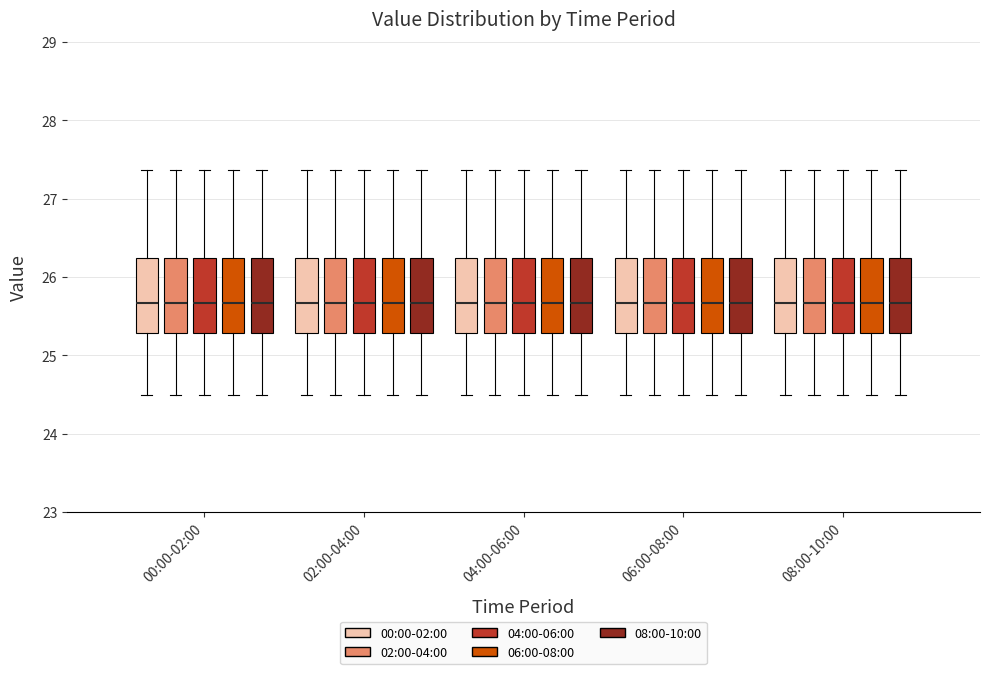

Where is the upper edge of the box for 02:00-04:00 (02:00-04:00) on the y-axis? The values are not printed on the chart, so give them approximately, as read against the axis.

26.2